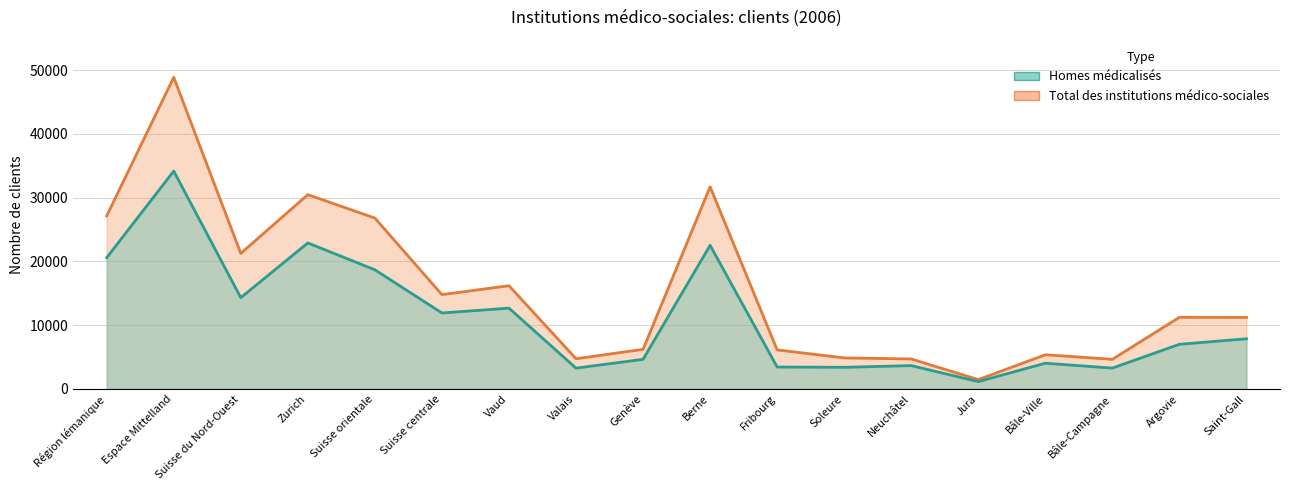

Reading left to right, transcribe all the data shown in this chart.

Homes médicalisés: 20588	34171	14318	22899	18688	11916	12674	3266	4648	22524	3441	3395	3662	1149	4039	3273	7006	7868
Total des institutions médico-sociales: 27142	48871	21259	30474	26801	14791	16189	4738	6215	31702	6124	4872	4703	1470	5366	4653	11240	11224